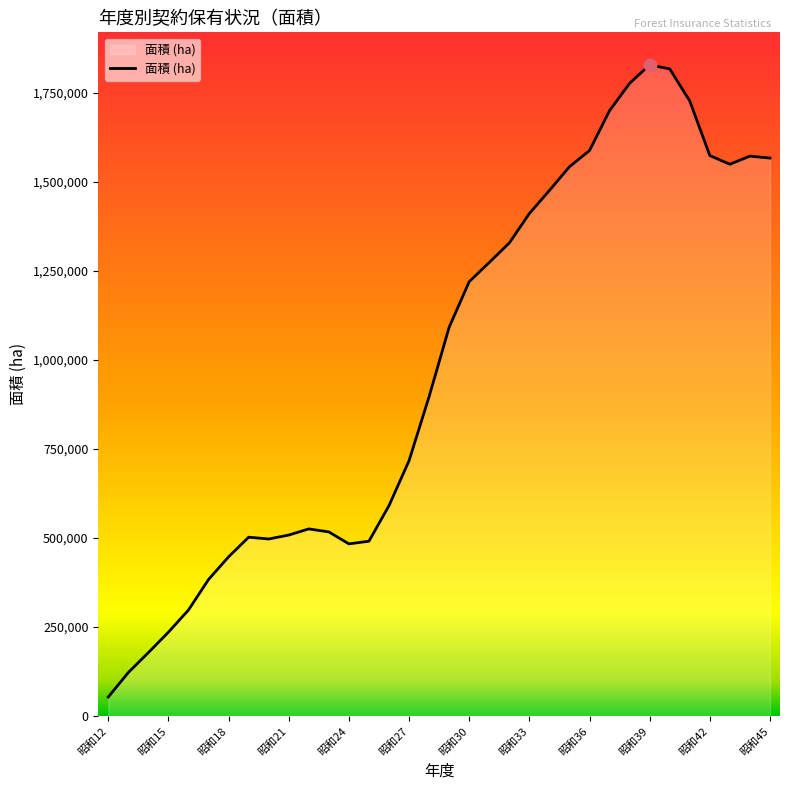

What is the greatest value displayed?

1827857